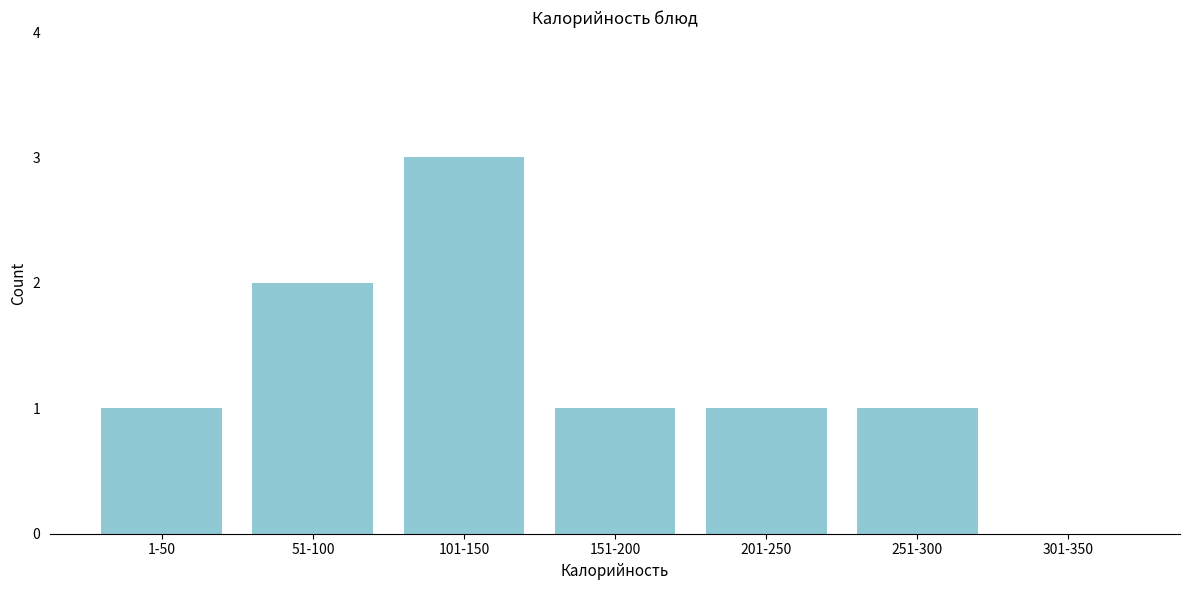

Reading right to left, transcribe all the data shown in this chart.

301-350=0	251-300=1	201-250=1	151-200=1	101-150=3	51-100=2	1-50=1